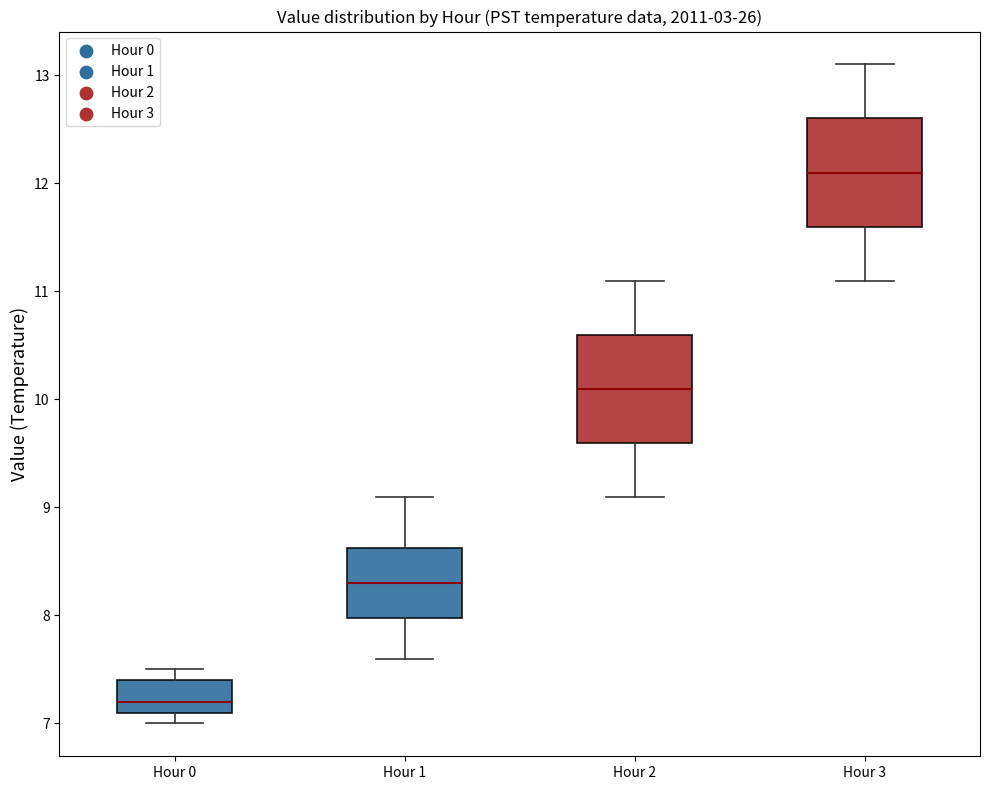

Reading left to right, read every box against the y-axis: the position of its median line, the range the box covers, and the ends of its whiskers. The values are not printed on the chart, so give them approximately, as read against the axis.

Hour 0: median 7.2, box 7.1 to 7.4, whiskers 7.0 to 7.5
Hour 1: median 8.3, box 8.0 to 8.6, whiskers 7.6 to 9.1
Hour 2: median 10.1, box 9.6 to 10.6, whiskers 9.1 to 11.1
Hour 3: median 12.1, box 11.6 to 12.6, whiskers 11.1 to 13.1